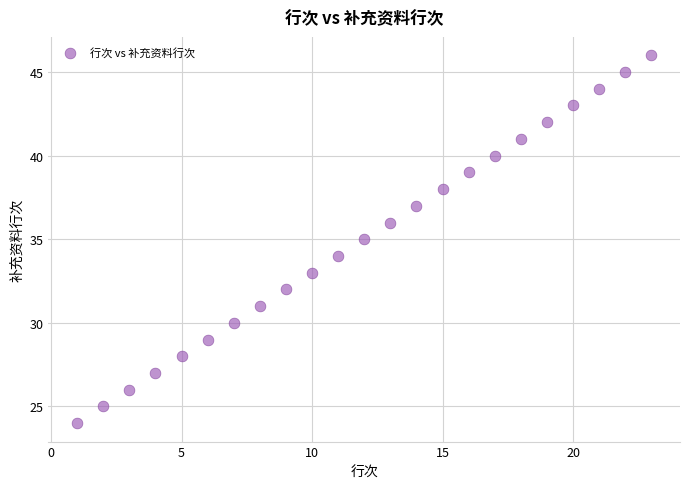

What is the range of Y values (max minus min)?

22